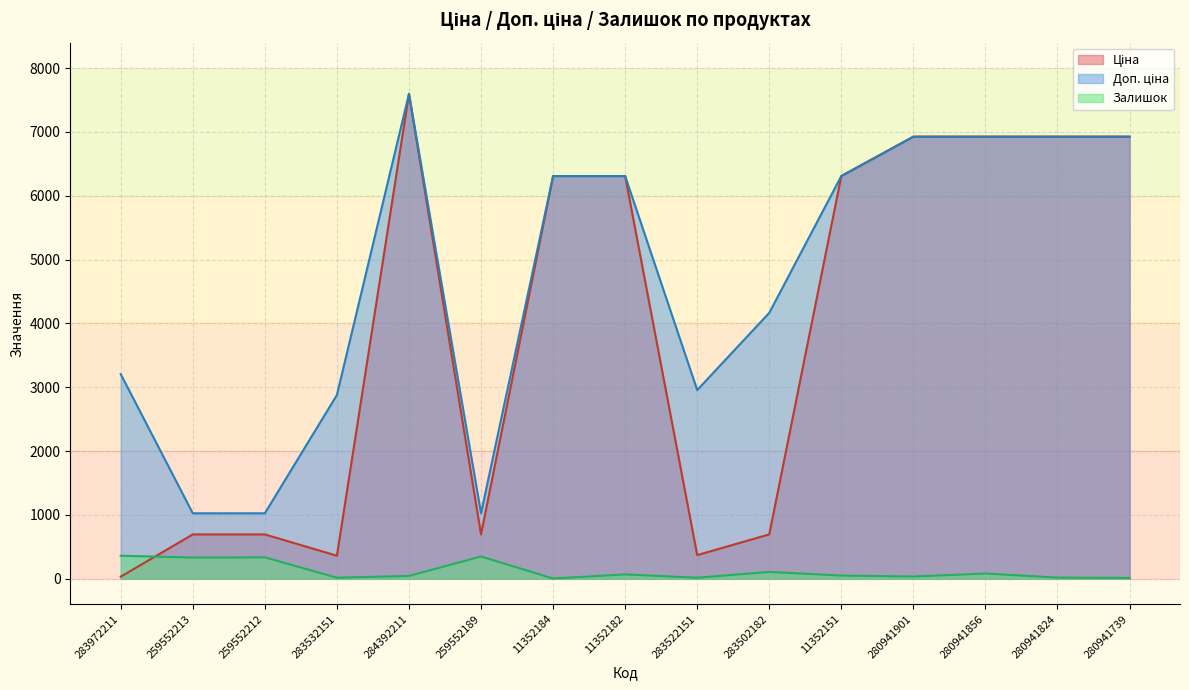

True or false: Доп. ціна and Залишок cross at least once.

False